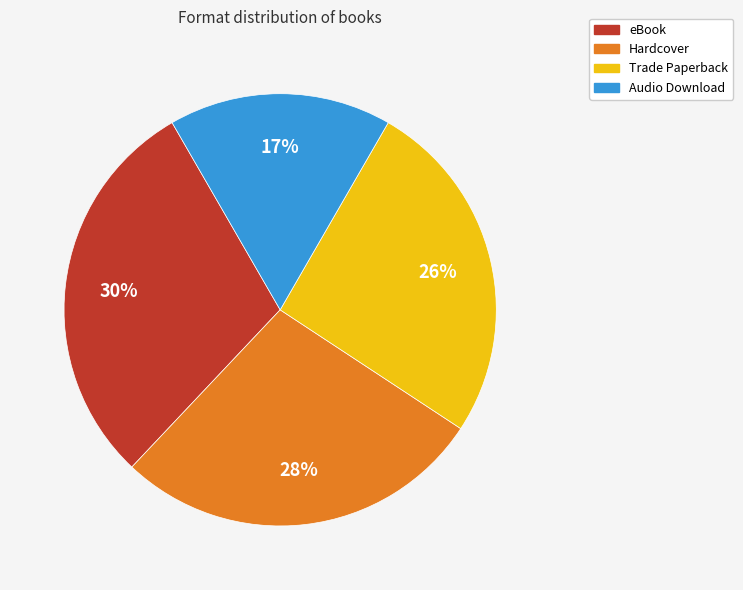

To the nearest percent, what is the average slice percentage?

25%